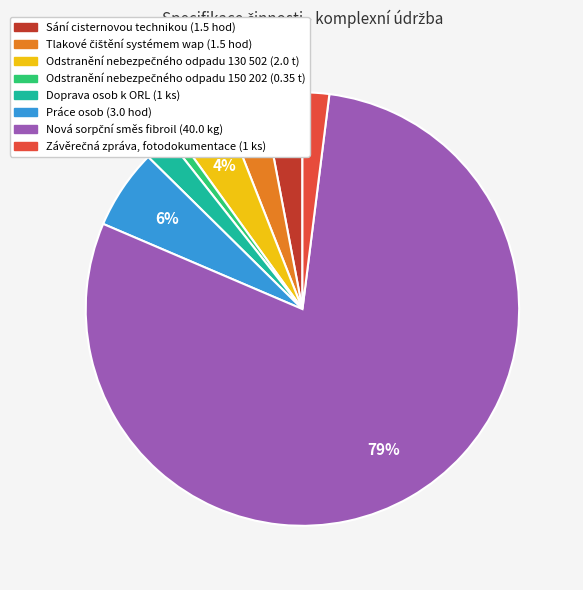

Is there any slice that represents more than half of the pie?

Yes